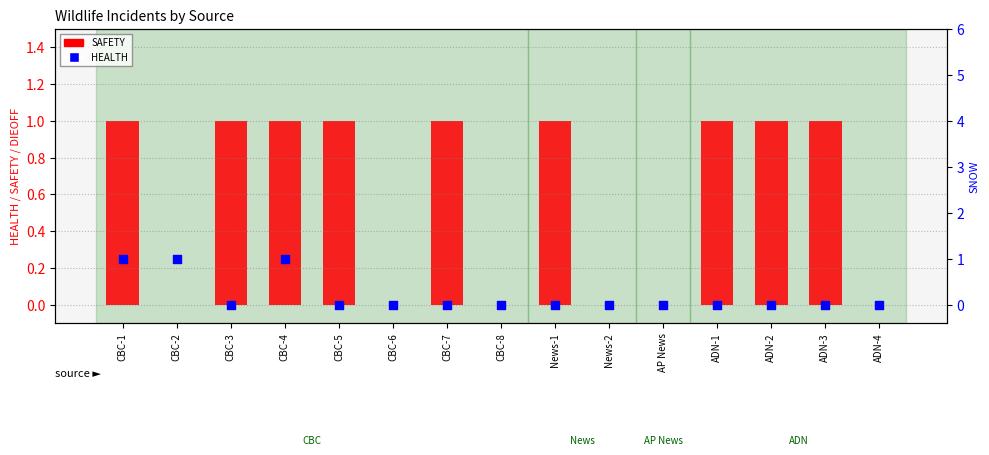

Which series has the largest total across all categories?

SAFETY